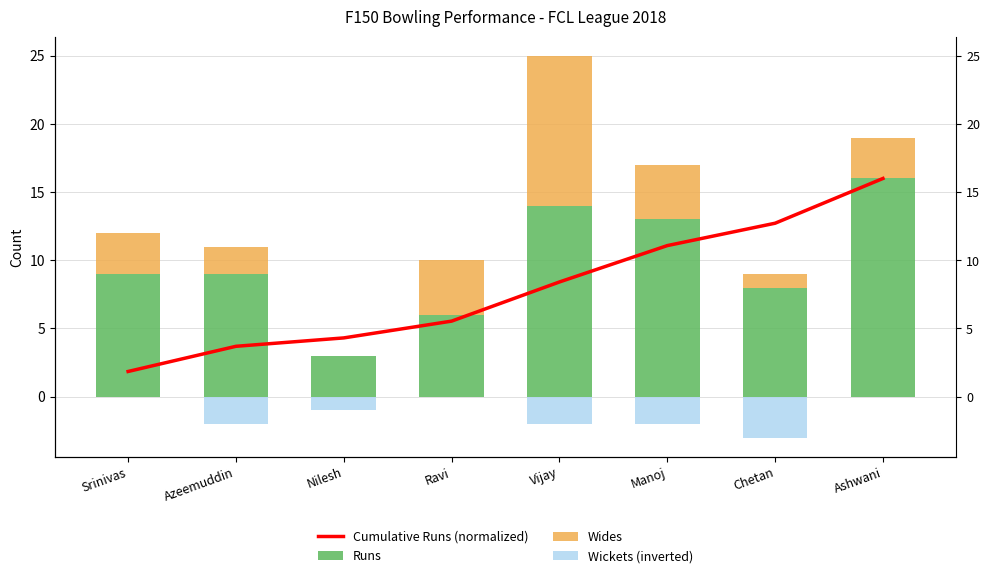

Between Azeemuddin and Manoj, which series saw the biggest shift?

Cumulative Runs (normalized)